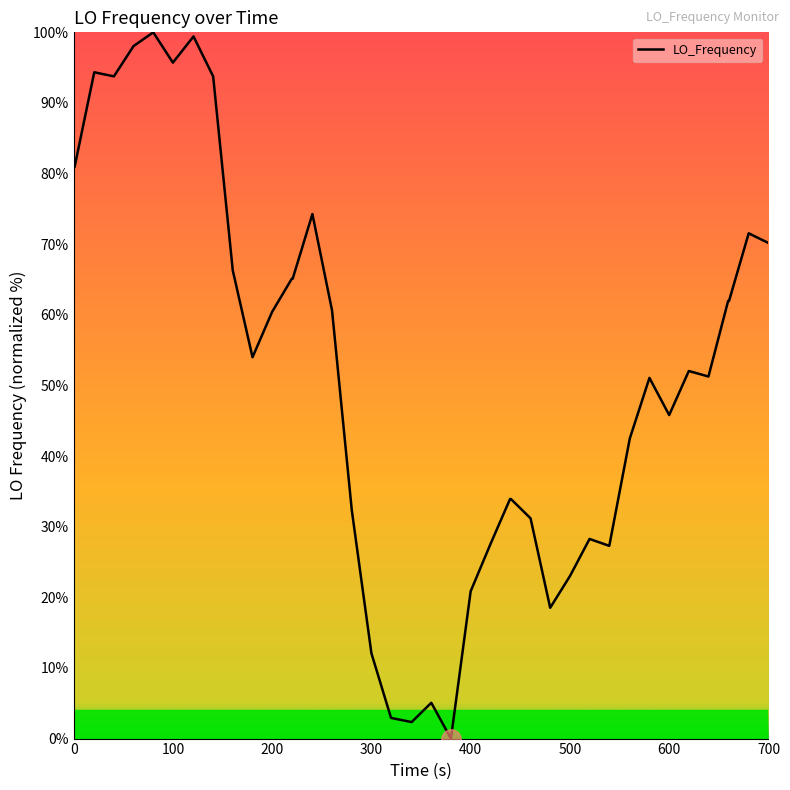

How many values exceed 53?

20